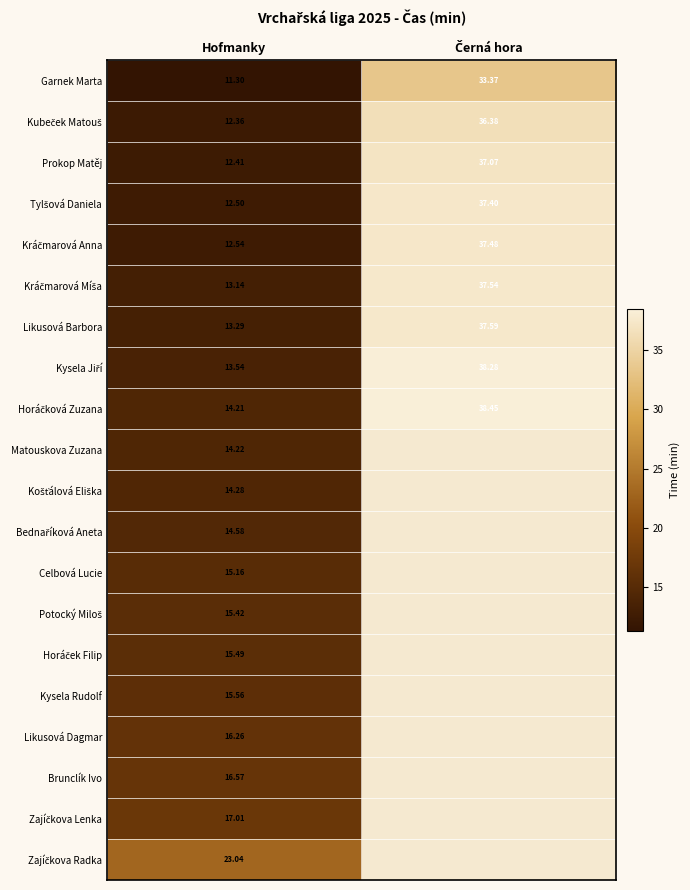

Which category has the lowest value across all series?

Hofmanky